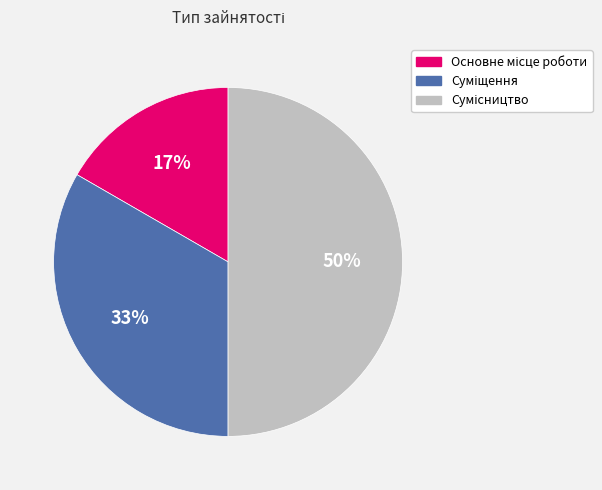

To the nearest percent, what is the average slice percentage?

33%